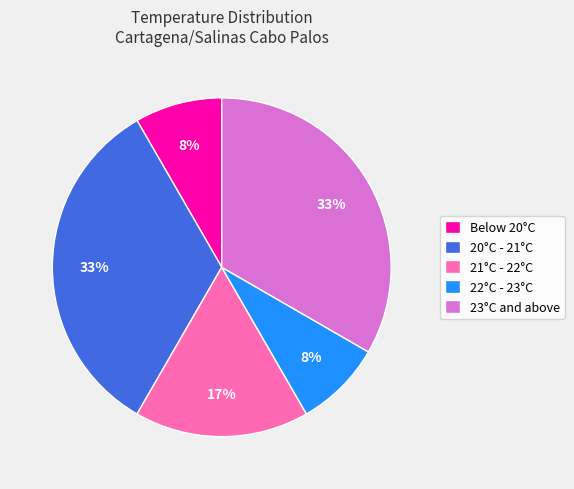

Approximately how many times larger is the value at Below 20°C compared to 21°C - 22°C?

0.5